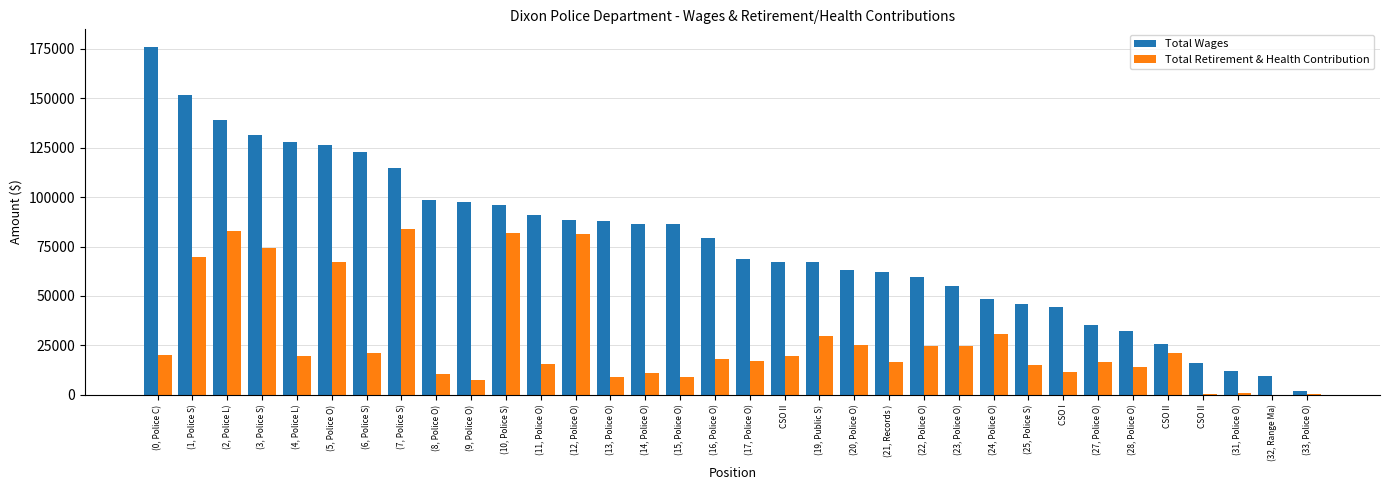

What are all the series names shown in the legend?

Total Wages, Total Retirement & Health Contribution